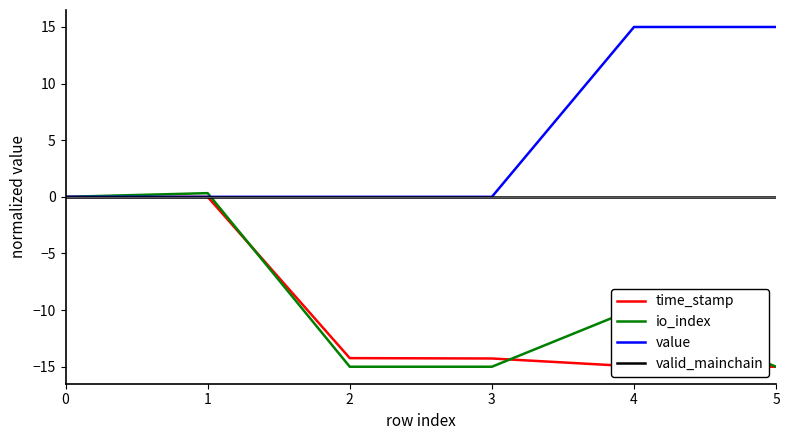

Is the value of time_stamp at 0 greater than the value of io_index at 2?

Yes